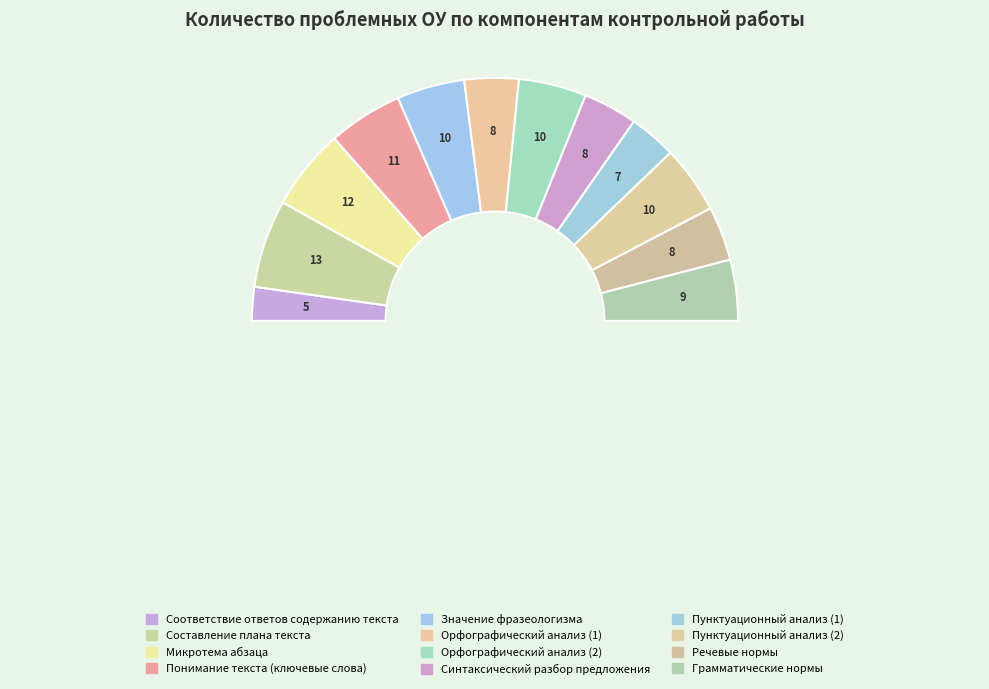

What percentage is the Грамматические нормы slice, to the nearest percent?

8%